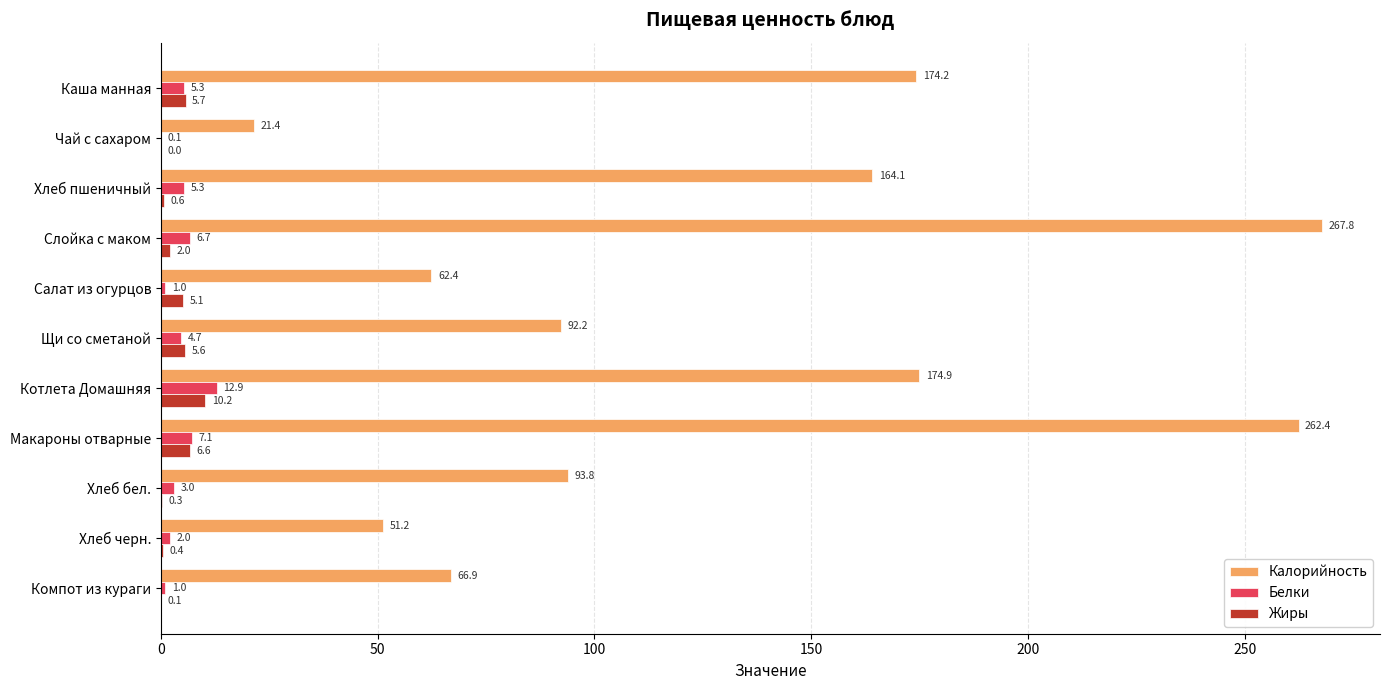

Which series has the widest spread of values?

Калорийность